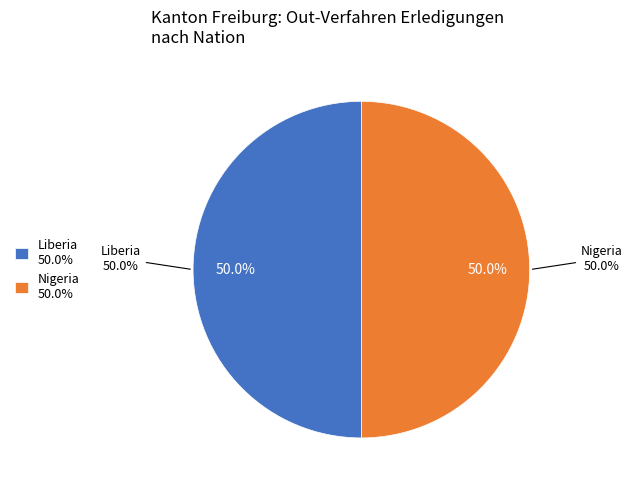

What is the largest slice in the pie chart?

Liberia